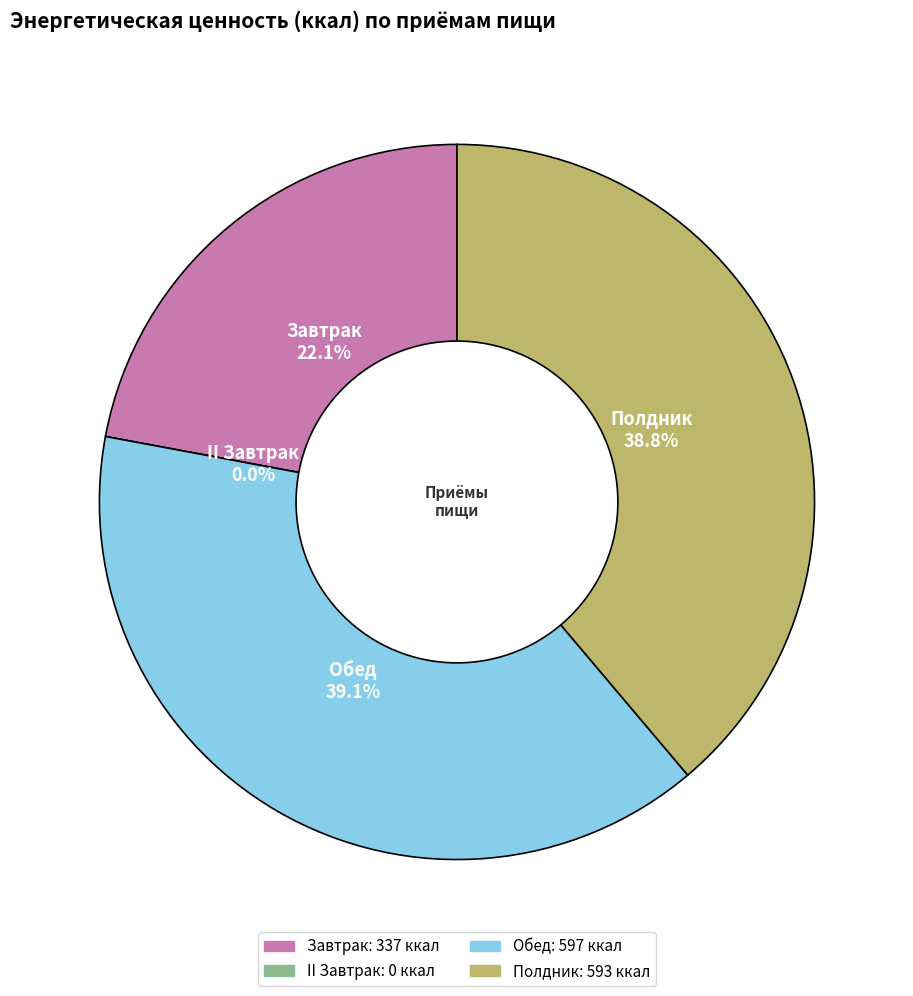

What is the change in value from II Завтрак to Полдник?

+593